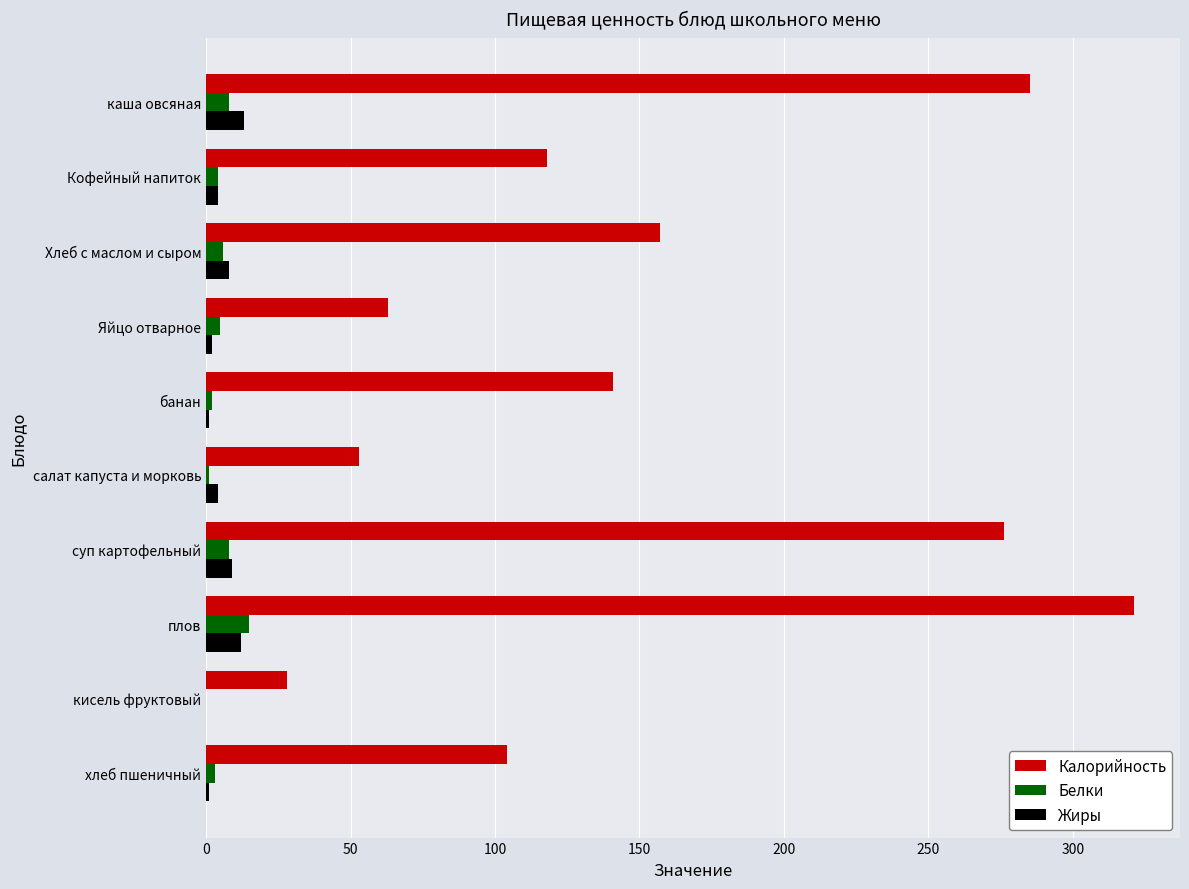

Count the number of categories in the chart.

10